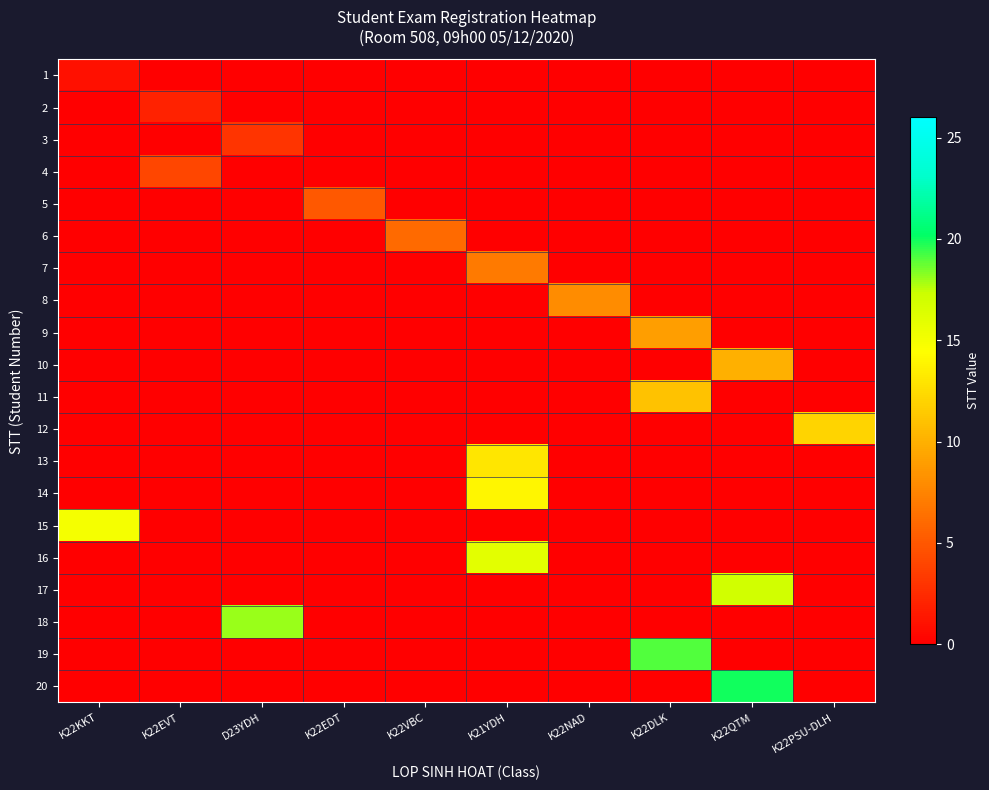

Which has a higher value, K22EVT or K22NAD?

K22EVT